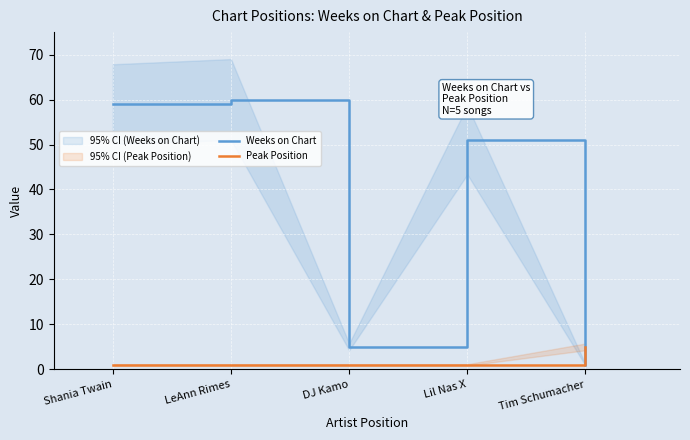

How many times do Peak Position and Weeks on Chart cross each other?

1